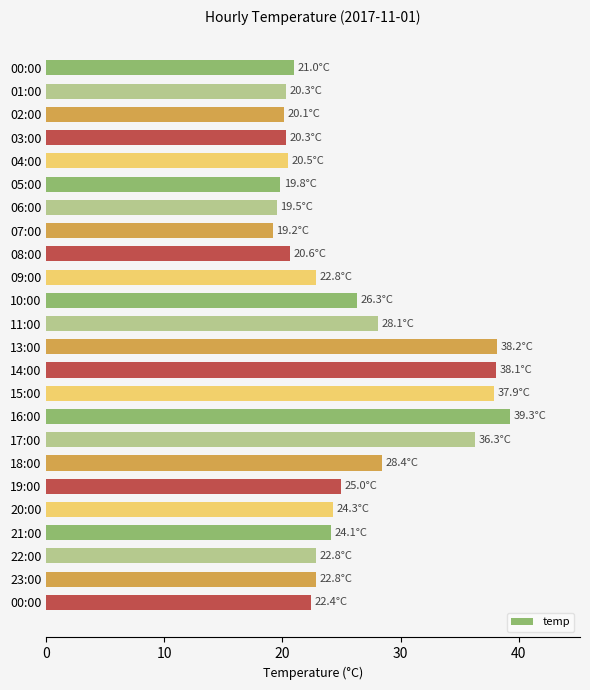

At which label does the data first exceed 22?

09:00